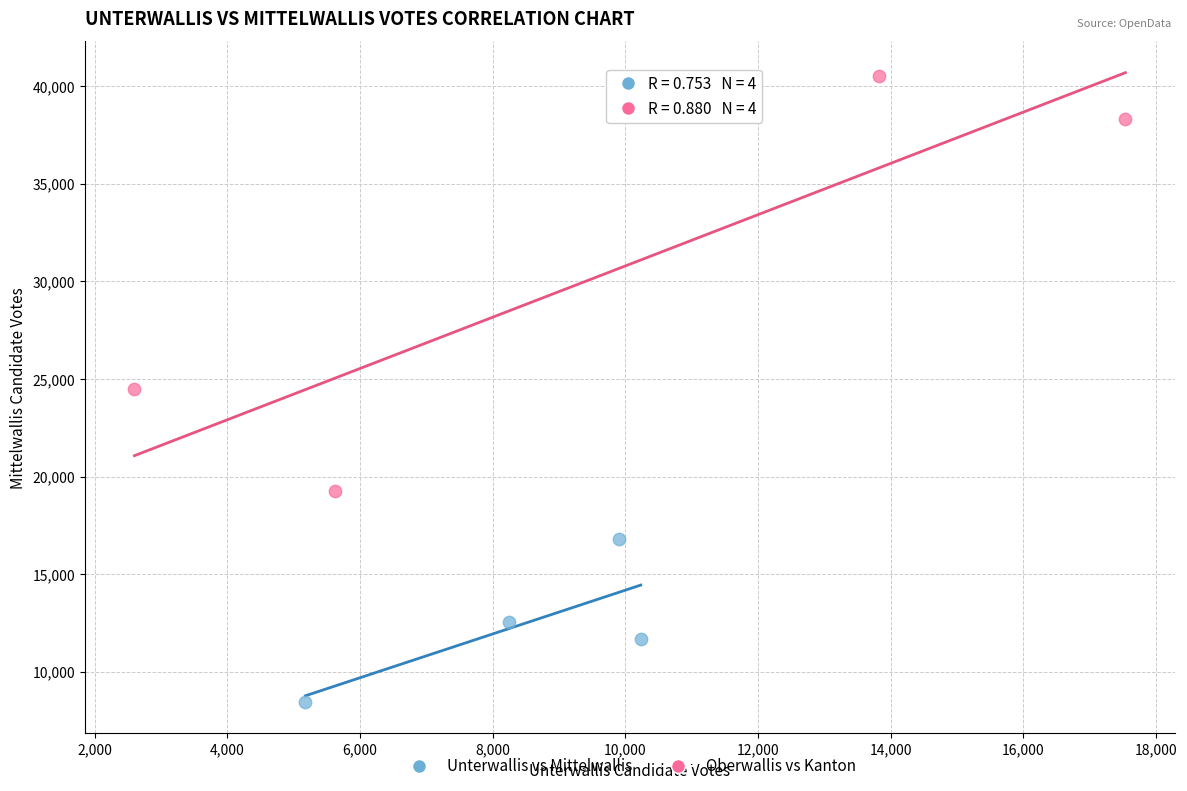

Which series contains the highest Y value?

Oberwallis vs Kanton